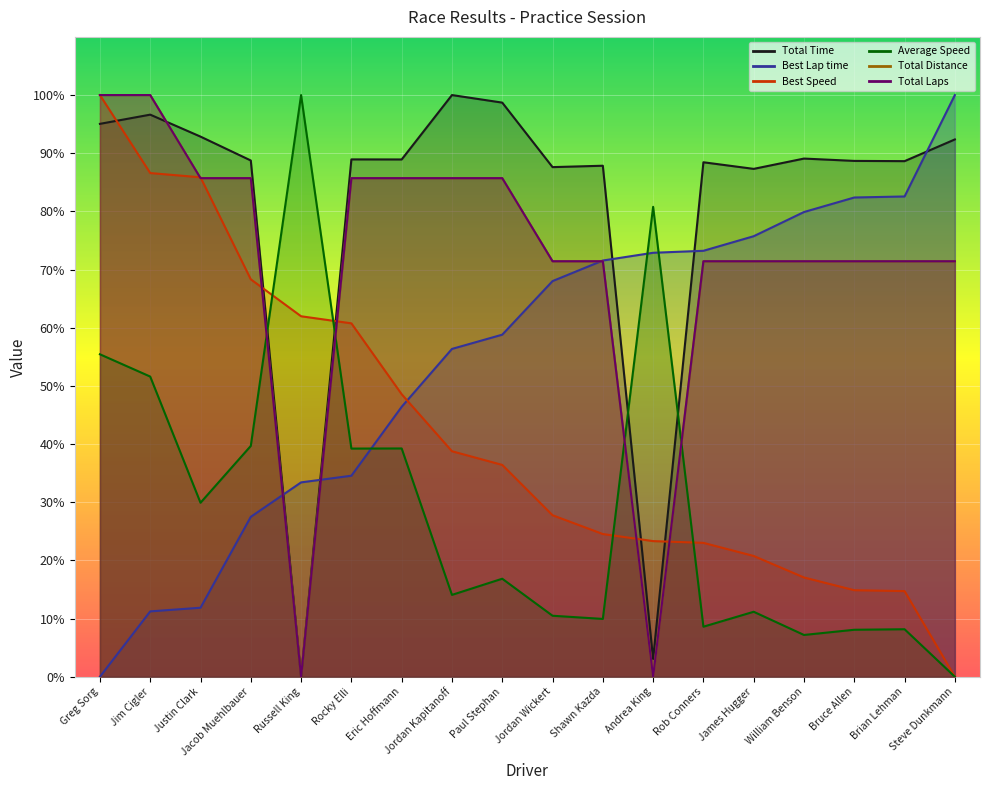

What is the label of the 13th point from the right?

Rocky Elli